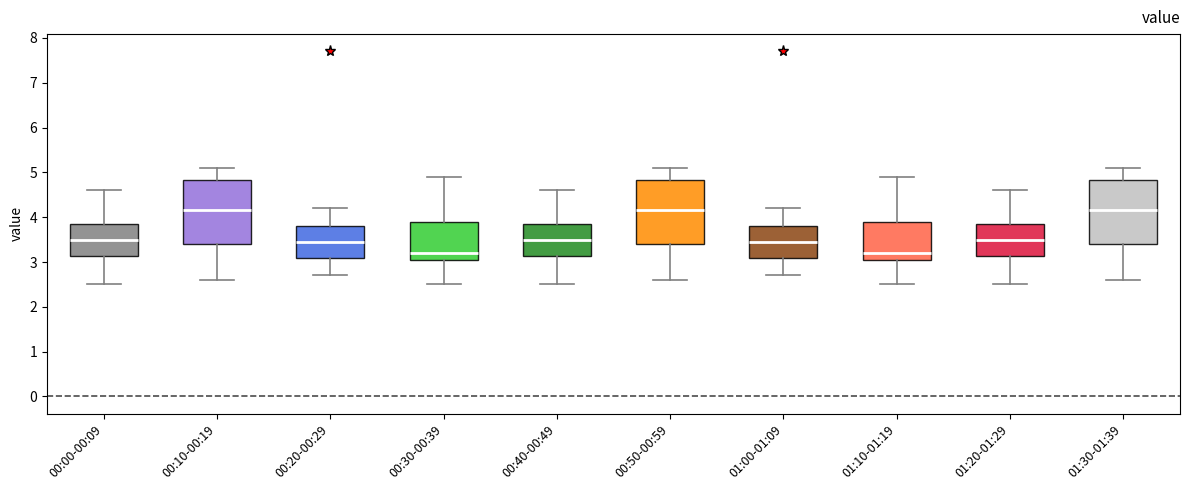

Where is the lower edge of the box for 00:30-00:39 on the y-axis? The values are not printed on the chart, so give them approximately, as read against the axis.

3.1